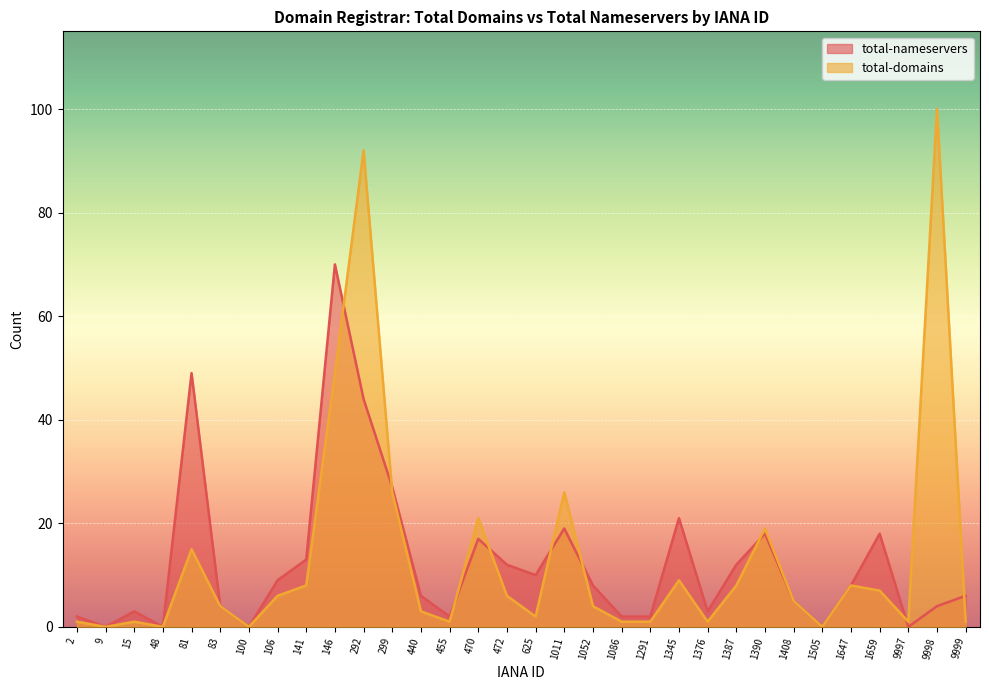

True or false: total-domains has more than 1 interior local peaks.

True